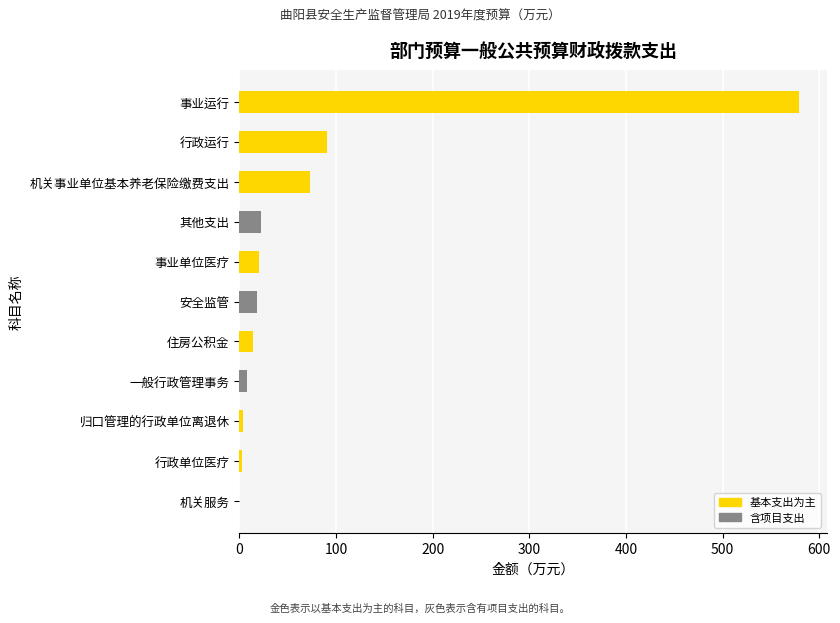

How many data points does each series have?

11